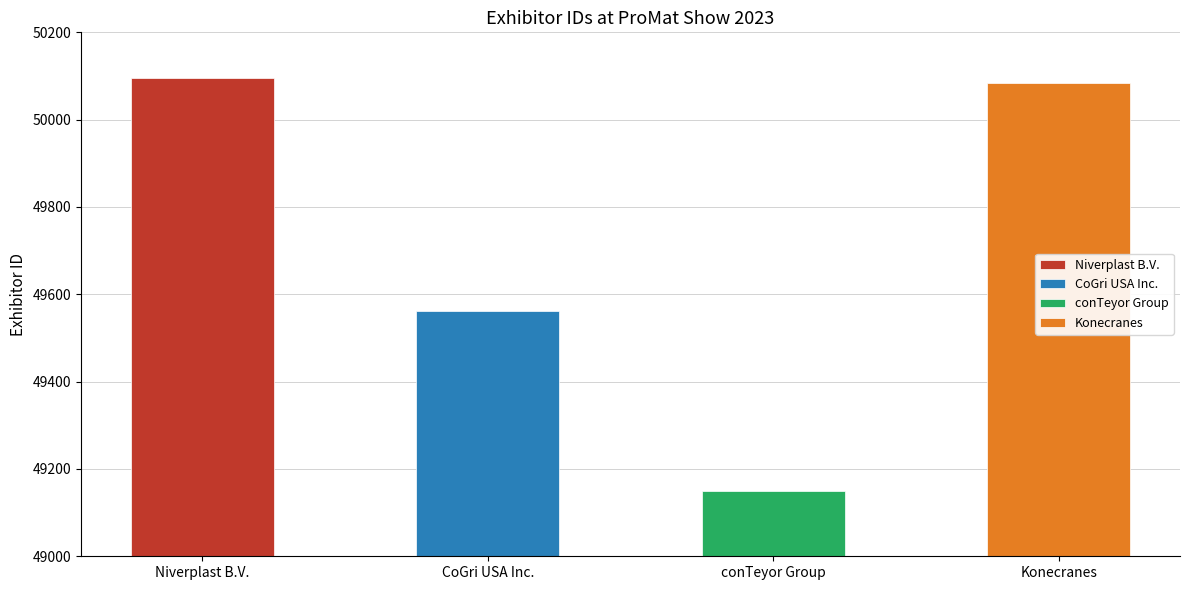

Reading left to right, what are all the values shown in this chart?

50096	49561	49150	50084